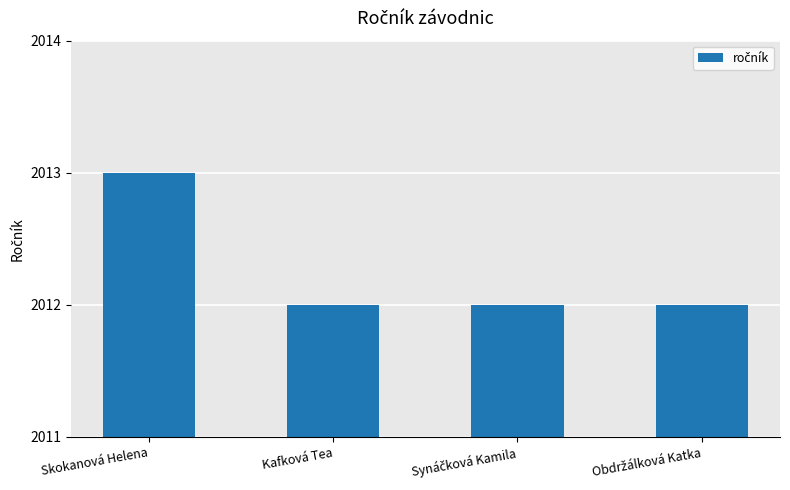

Reading left to right, extract all data points from this chart.

2013	2012	2012	2012